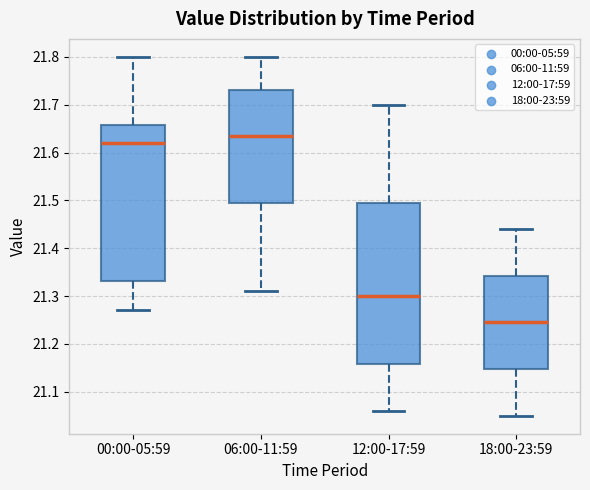

Where is the lower edge of the box for 06:00-11:59 on the y-axis? The values are not printed on the chart, so give them approximately, as read against the axis.

21.50